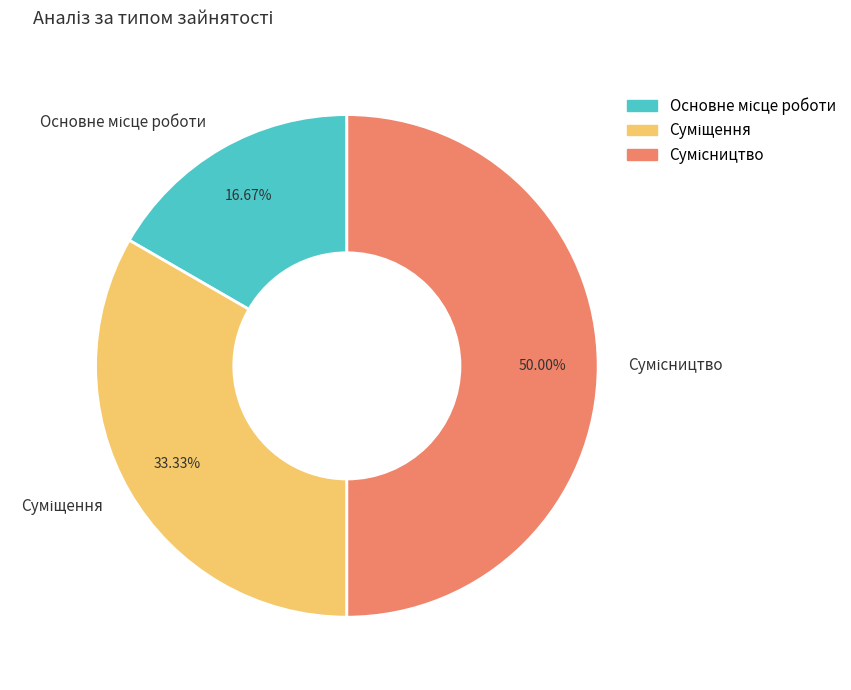

What is the change in value from Суміщення to Сумісництво?

+1